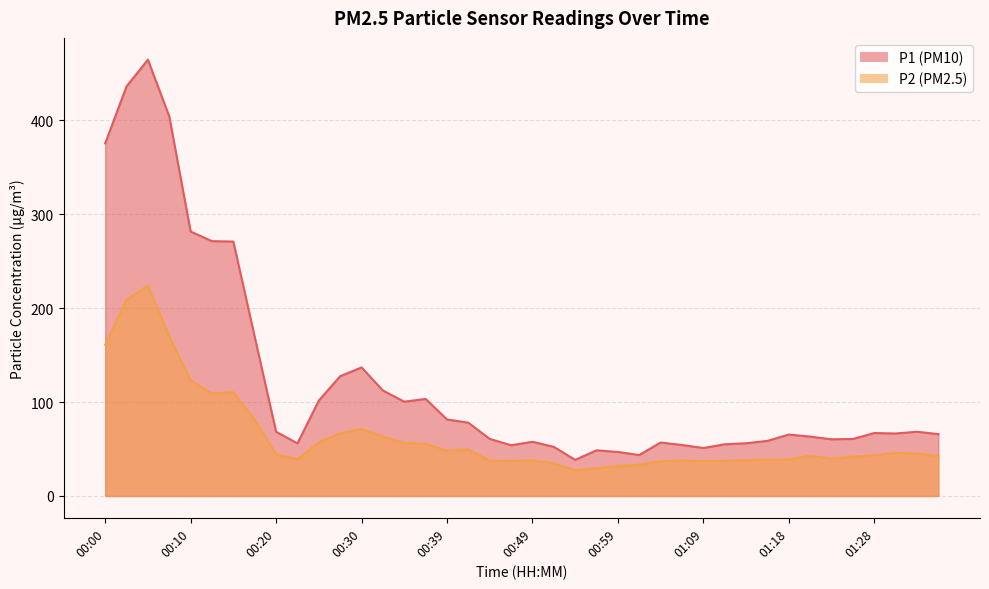

What is the difference between the highest and lowest values at 01:31?

20.6